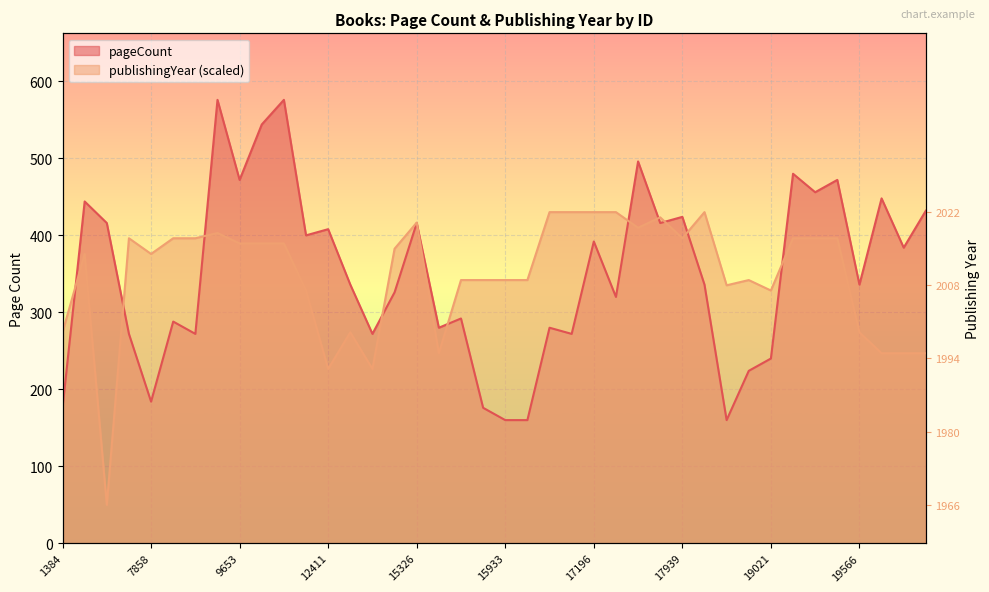

What is the minimum value for publishingYear?

50.0